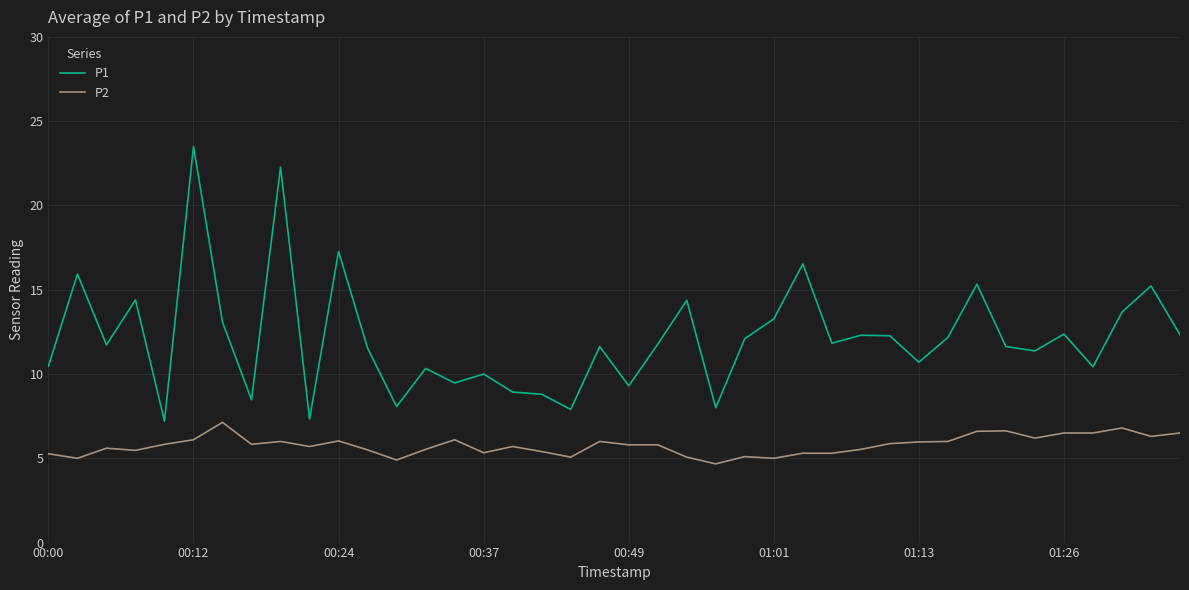

Which series has the largest range (max minus min)?

P1